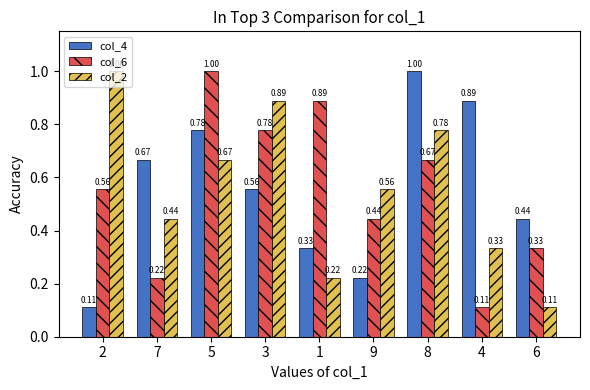

Which series changed the most between 3 and 8?

col_4